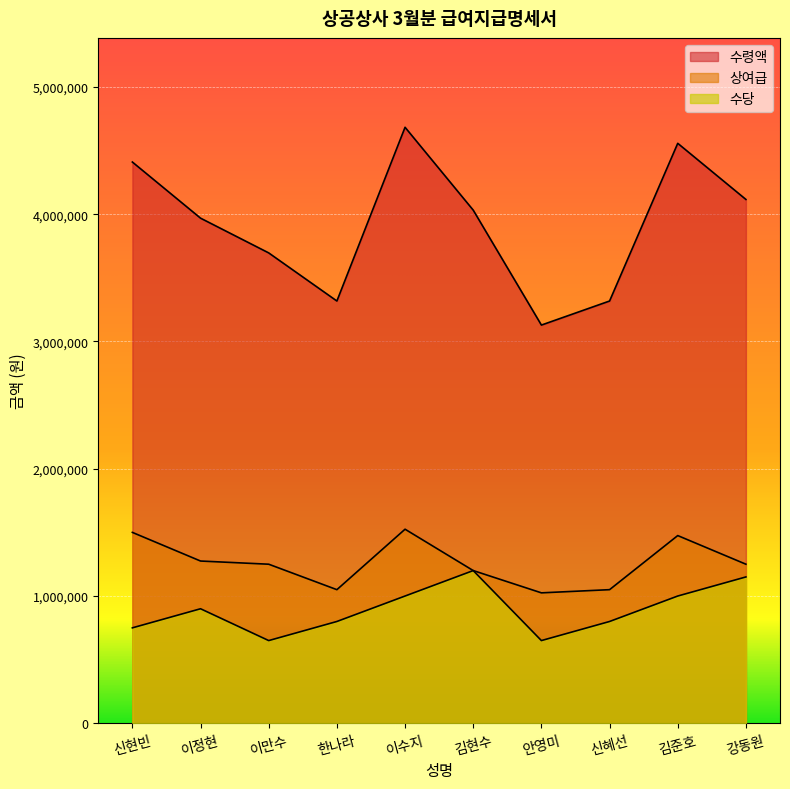

Reading left to right, transcribe all the data shown in this chart.

수령액: 신현빈=4410000	이정현=3969000	이만수=3696000	한나라=3318000	이수지=4683000	김현수=4032000	안영미=3129000	신혜선=3318000	김준호=4557000	강동원=4116000
상여급: 신현빈=1500000	이정현=1275000	이만수=1250000	한나라=1050000	이수지=1525000	김현수=1200000	안영미=1025000	신혜선=1050000	김준호=1475000	강동원=1250000
수당: 신현빈=750000	이정현=900000	이만수=650000	한나라=800000	이수지=1000000	김현수=1200000	안영미=650000	신혜선=800000	김준호=1000000	강동원=1150000